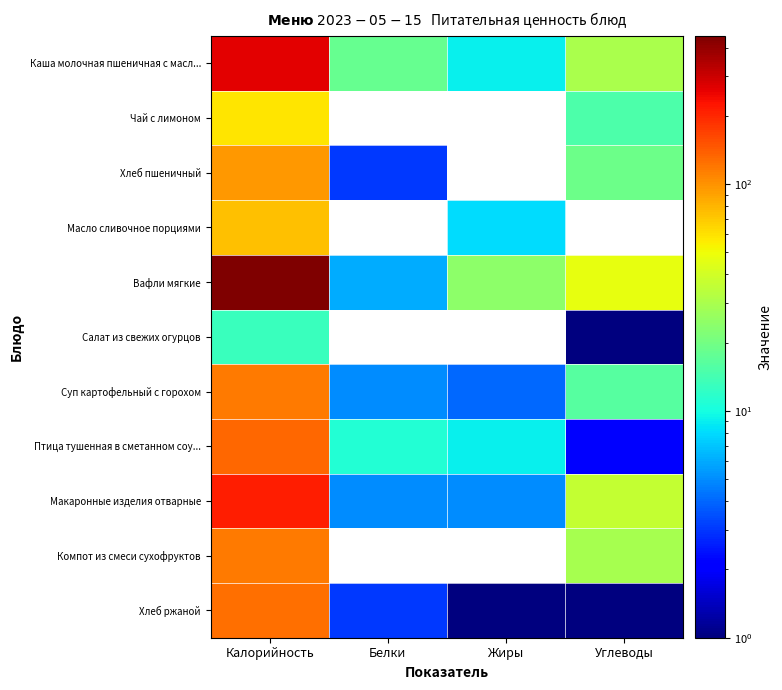

Reading left to right, list all the values displayed in this chart.

Каша молочная пшеничная с масл...: Калорийность=262	Белки=18	Жиры=9	Углеводы=30
Чай с лимоном: Калорийность=59	Белки=0	Жиры=0	Углеводы=15
Хлеб пшеничный: Калорийность=96	Белки=3	Жиры=0	Углеводы=19
Масло сливочное порциями: Калорийность=75	Белки=0	Жиры=8	Углеводы=0
Вафли мягкие: Калорийность=450	Белки=6	Жиры=24	Углеводы=47
Салат из свежих огурцов: Калорийность=13	Белки=0	Жиры=0	Углеводы=1
Суп картофельный с горохом: Калорийность=118	Белки=5	Жиры=4	Углеводы=16
Птица тушенная в сметанном соу...: Калорийность=131	Белки=11	Жиры=9	Углеводы=2
Макаронные изделия отварные: Калорийность=211	Белки=5	Жиры=5	Углеводы=36
Компот из смеси сухофруктов: Калорийность=116	Белки=0	Жиры=0	Углеводы=29
Хлеб ржаной: Калорийность=126	Белки=3	Жиры=1	Углеводы=1